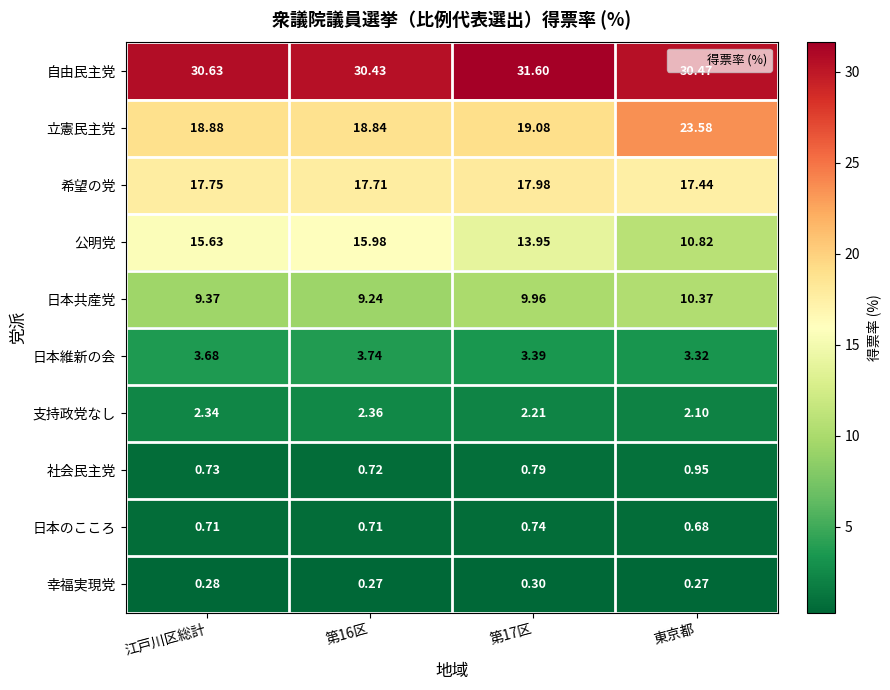

Between 第16区 and 東京都, which series saw the biggest shift?

公明党